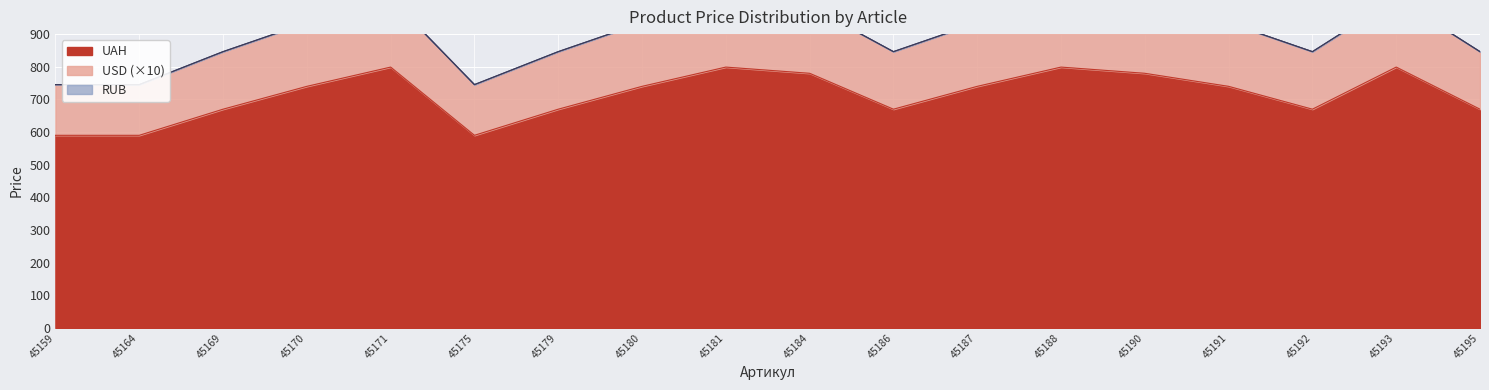

The value of USD at 45179 is 1510.0. True or false?

False